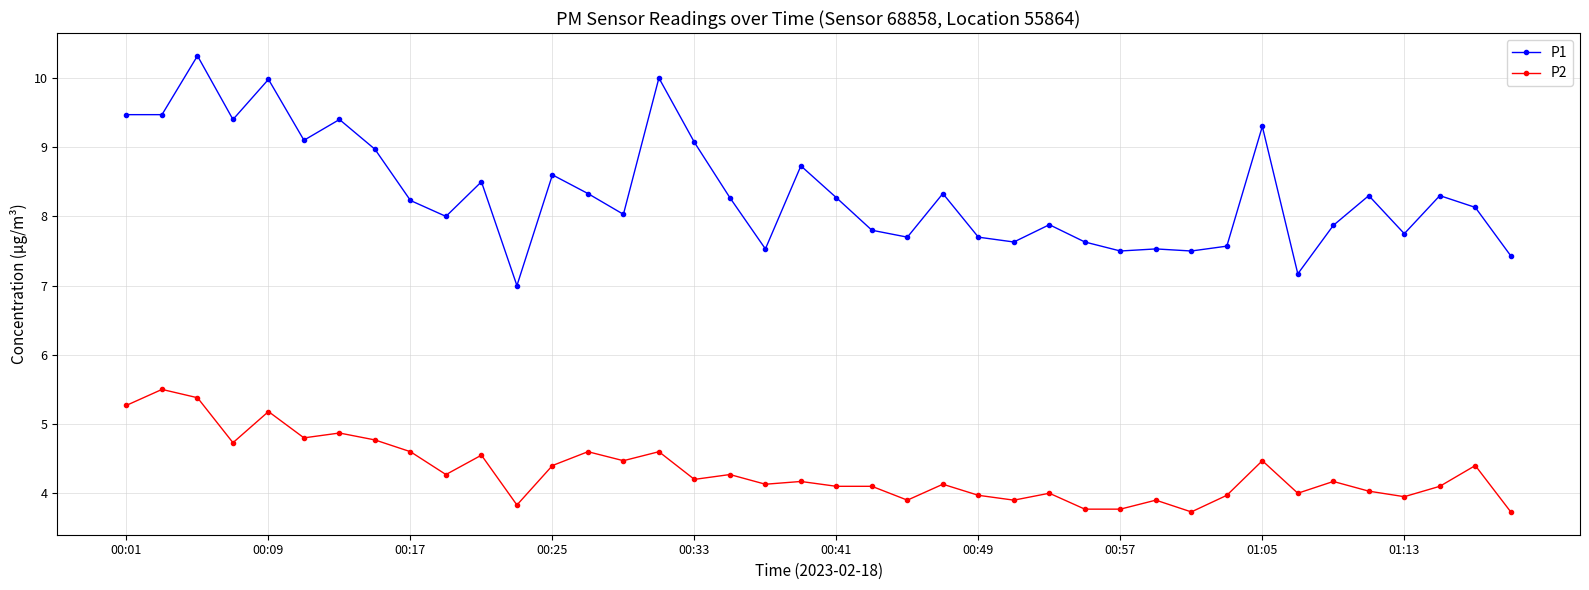

List the series in order of their peak value, lowest first.

P2, P1